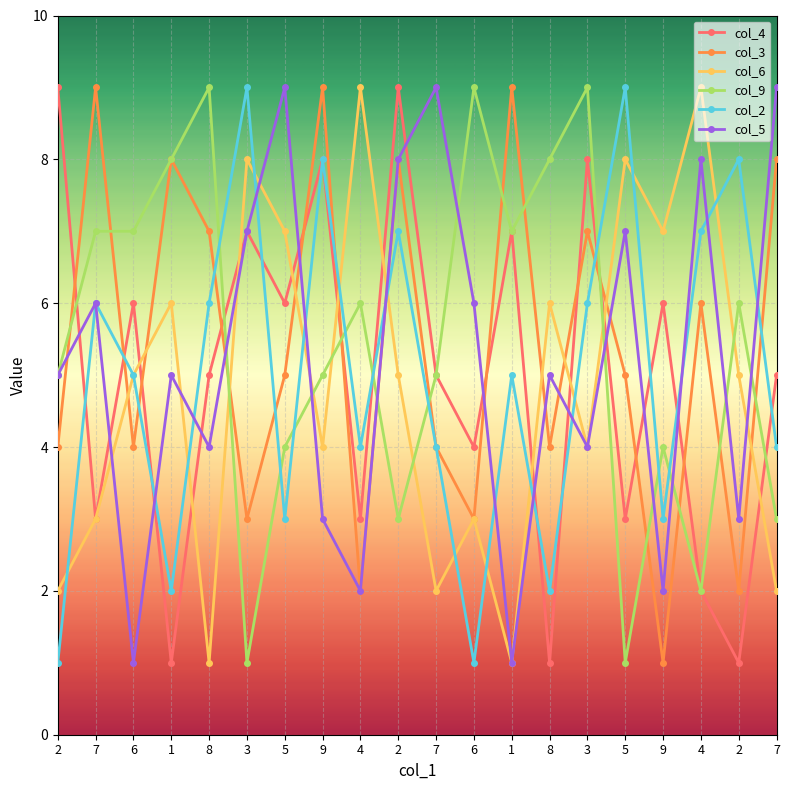

Where is the first local minimum for col_3?

6